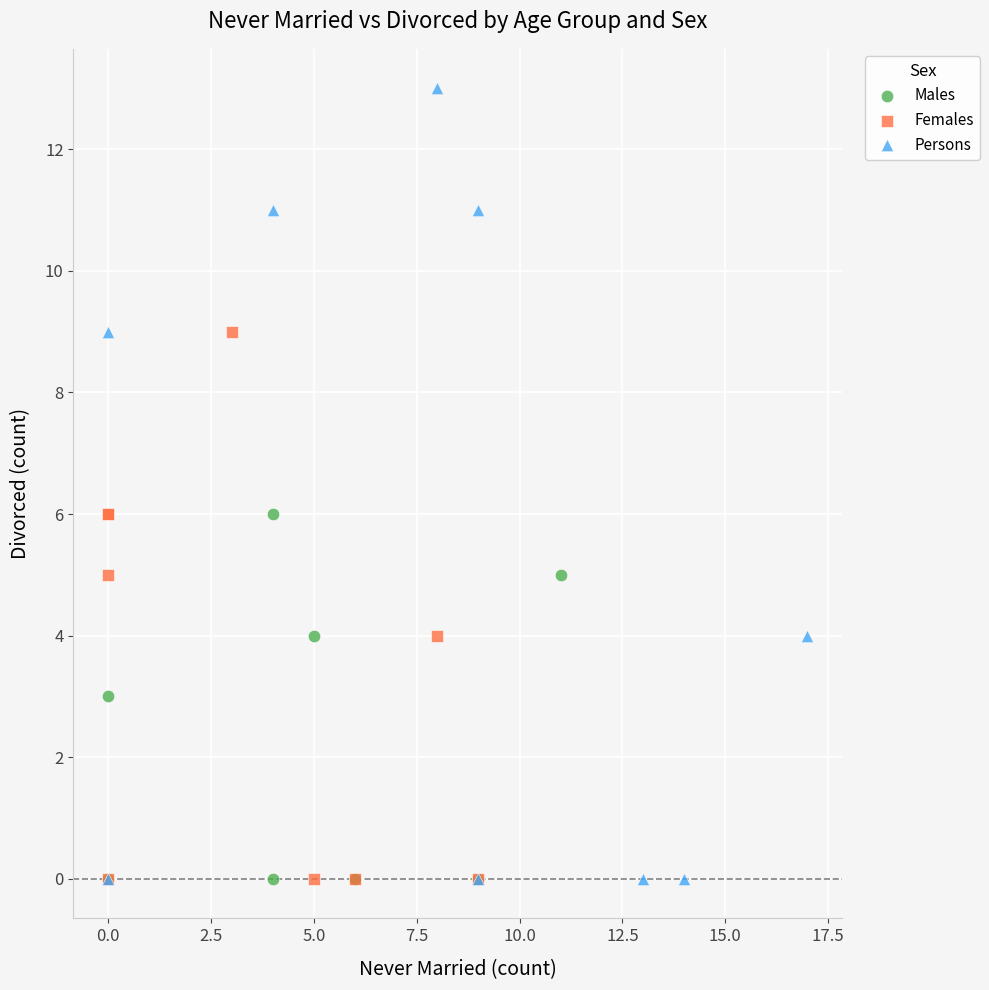

Which series contains the highest Y value?

Persons